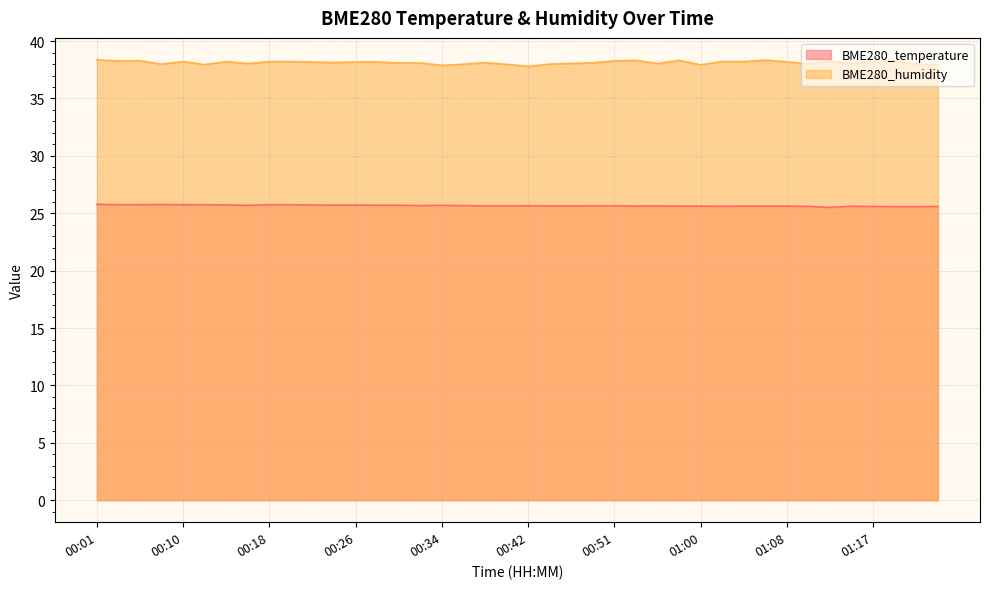

What position from the right is 01:17?

4